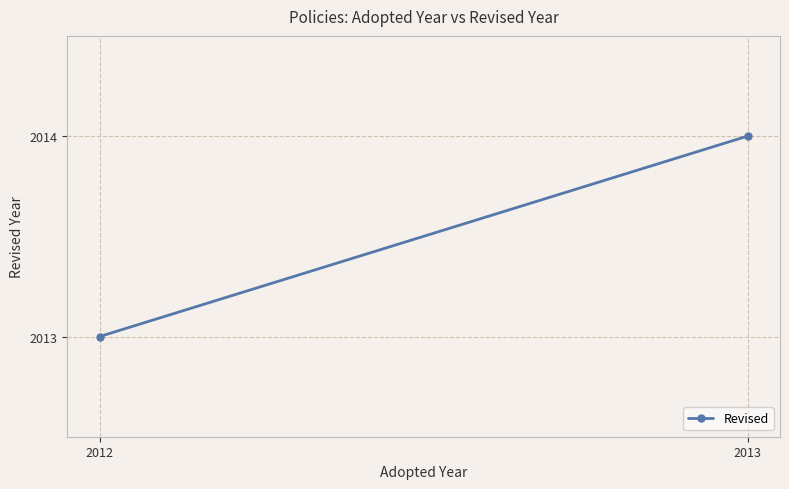

Reading left to right, transcribe all the data shown in this chart.

2013	2014